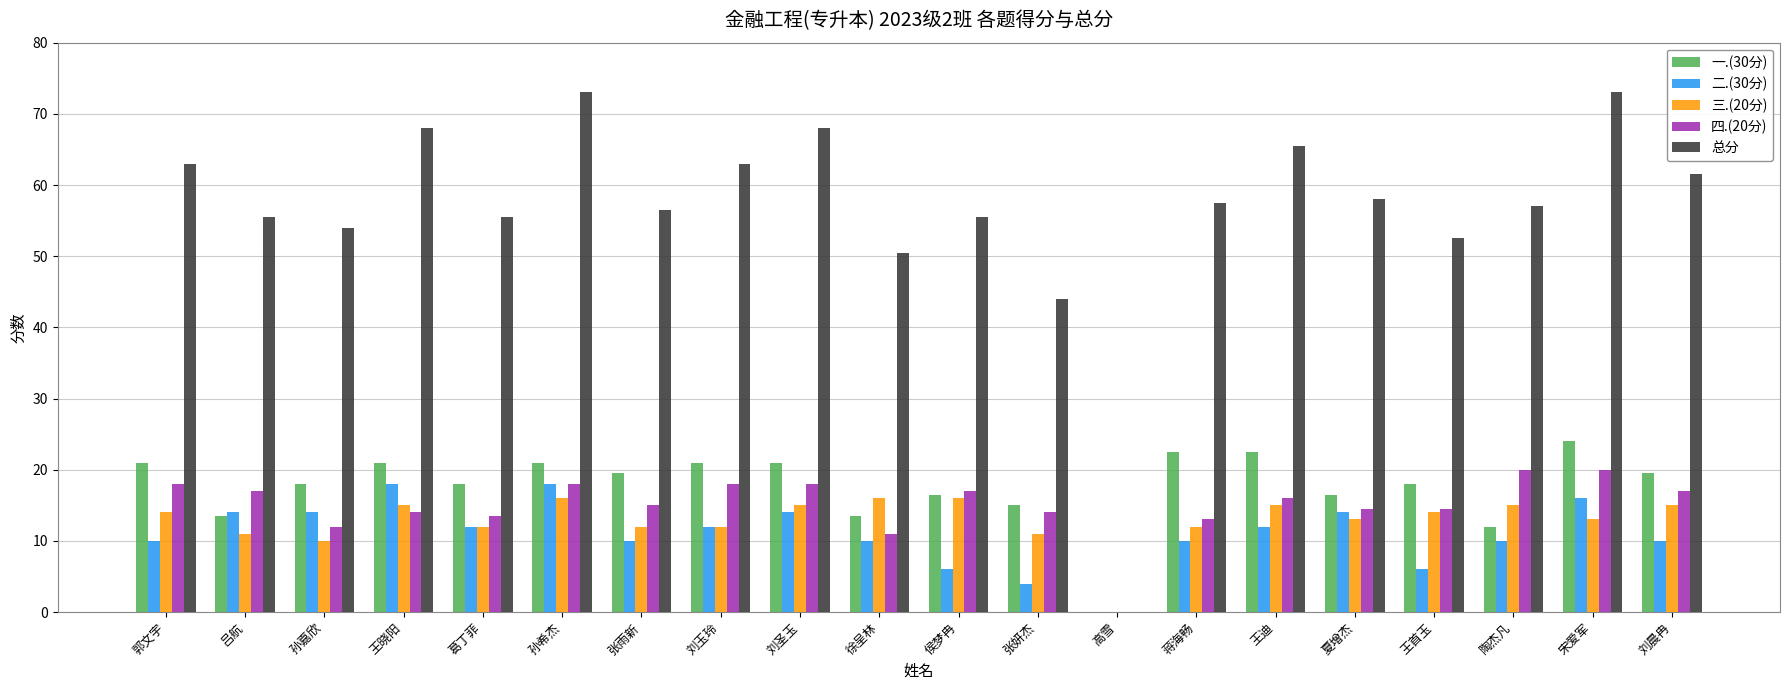

What is the greatest value displayed?

73.0